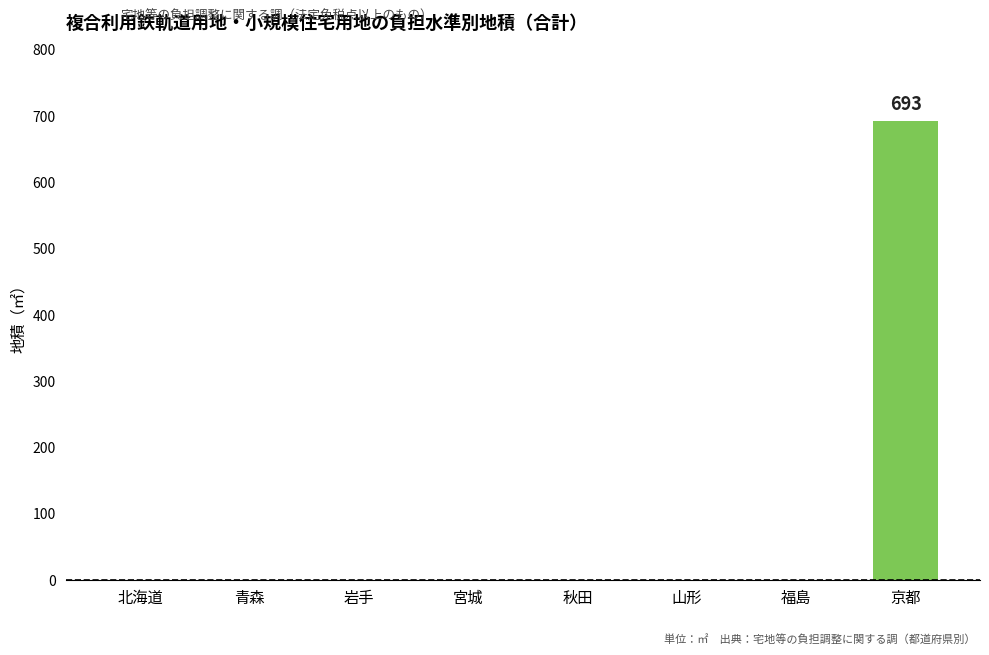

What is the sum of all values?

693